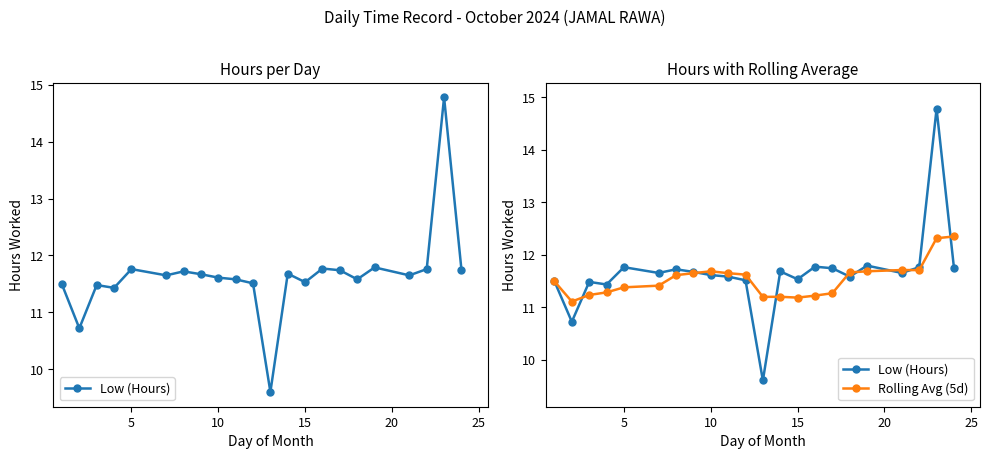

Rank the series by their average value, from highest to lowest.

Low (Hours), Rolling Avg (5d)